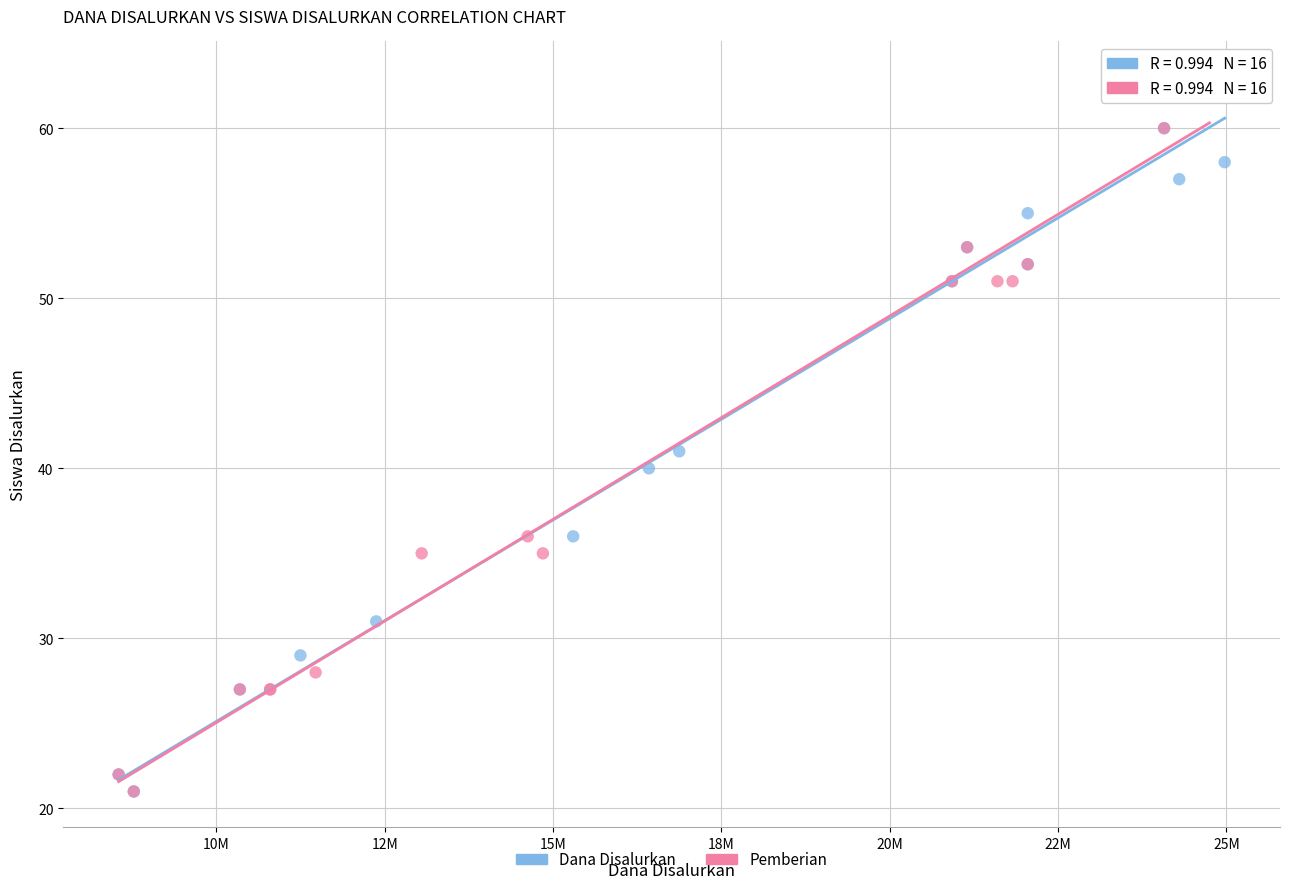

What are all the series names shown in the legend?

Dana Disalurkan, Pemberian